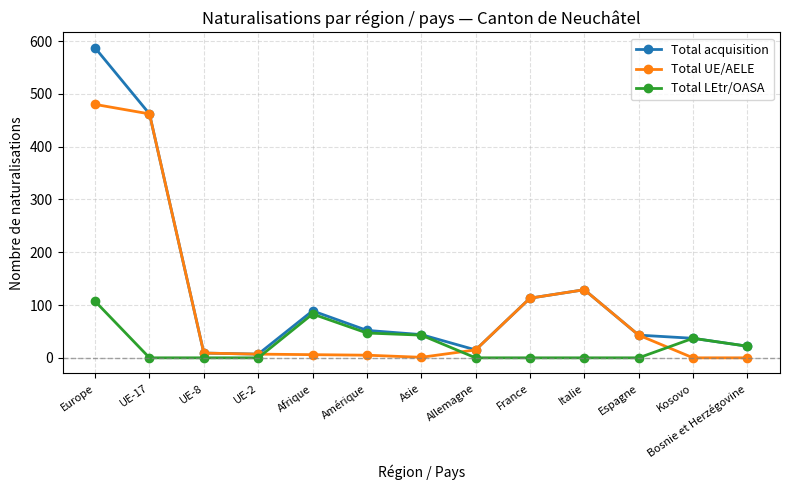

True or false: Total LEtr/OASA and Total UE/AELE intersect in this chart.

True